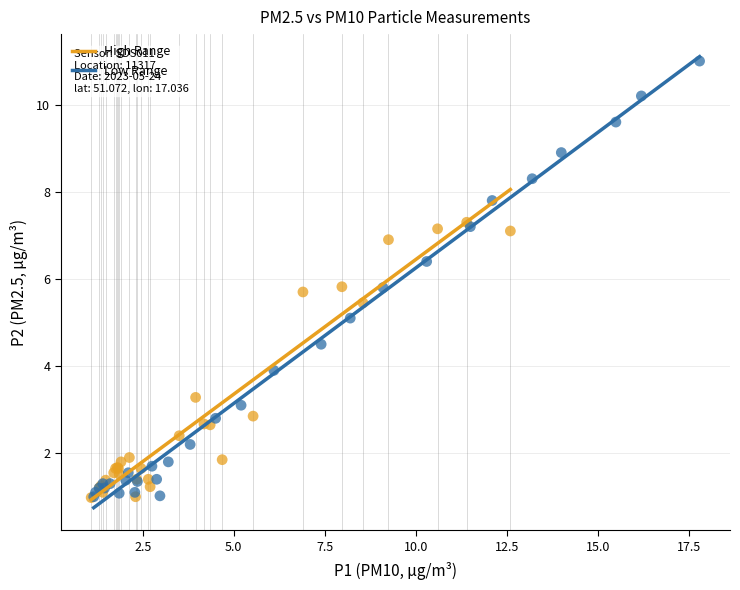

Which series has the widest spread of Y values?

Low Range